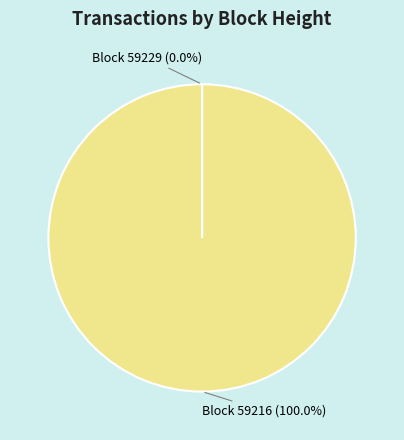

Which category has the biggest portion of the pie?

Block 59216 (100.0%)